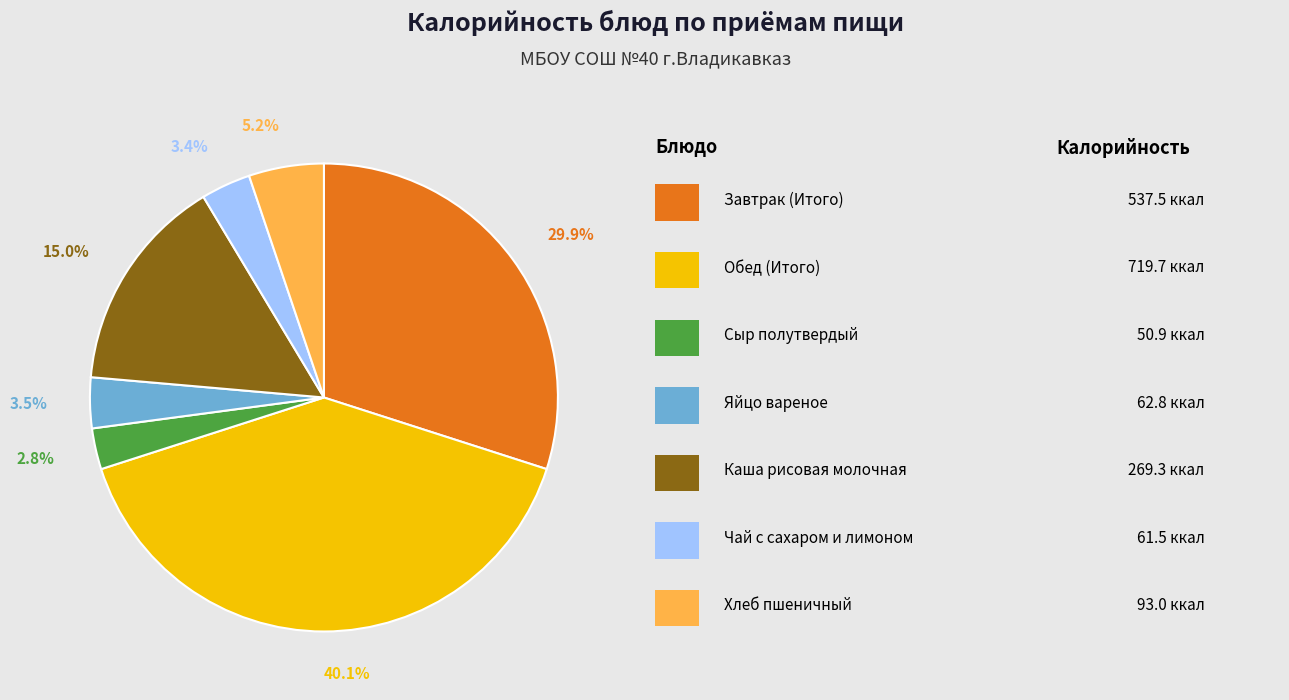

Count the number of slices in the pie.

7